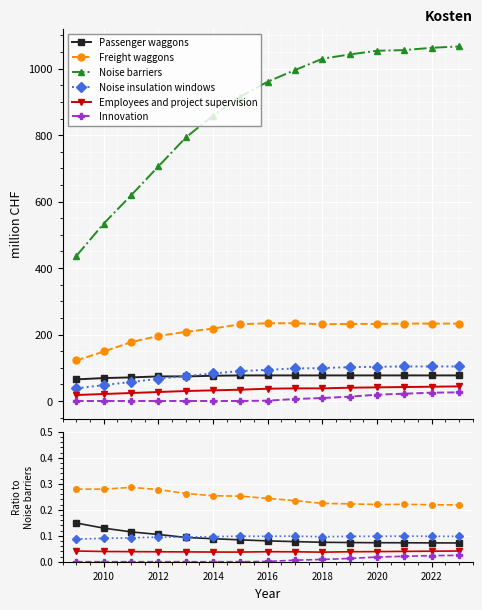

What is the greatest value displayed?

1067.0